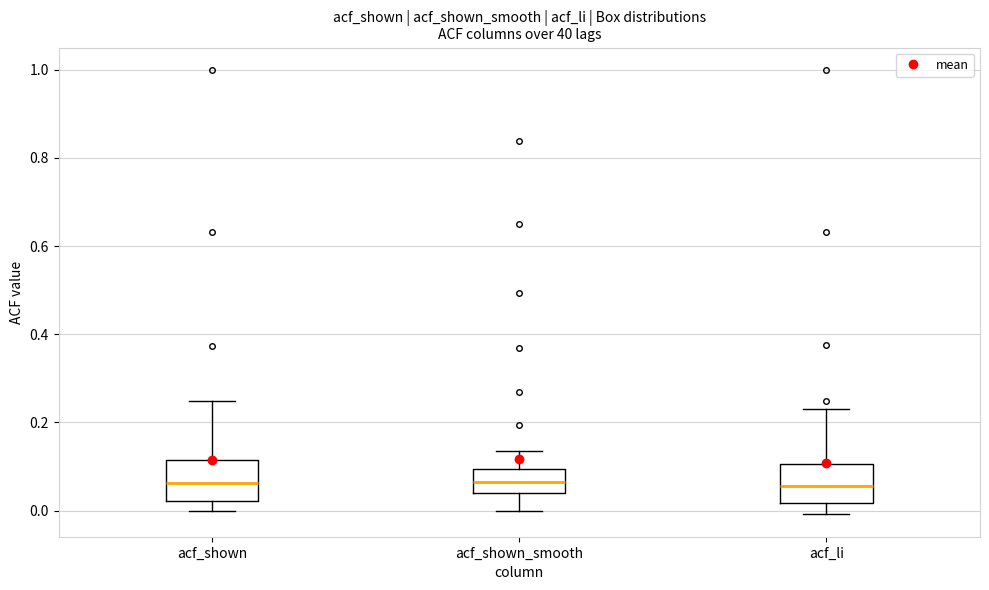

Reading left to right, read every box against the y-axis: the position of its median line, the range the box covers, and the ends of its whiskers. The values are not printed on the chart, so give them approximately, as read against the axis.

acf_shown: median 0.06, box 0.02 to 0.12, whiskers 0.00 to 0.24
acf_shown_smooth: median 0.06, box 0.04 to 0.10, whiskers 0.00 to 0.14
acf_li: median 0.06, box 0.02 to 0.10, whiskers 0.00 to 0.24